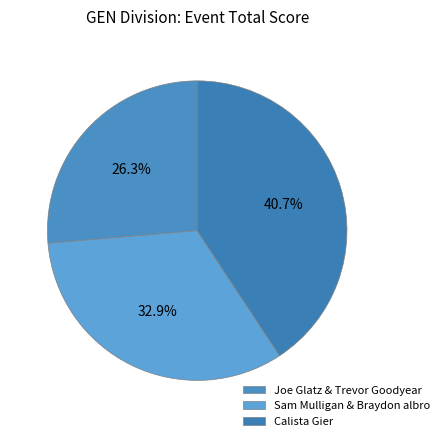

How many slices are in this pie chart?

3